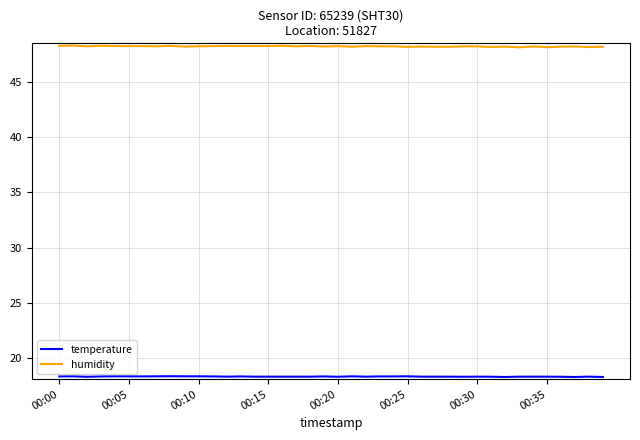

What is the greatest value displayed?

48.3